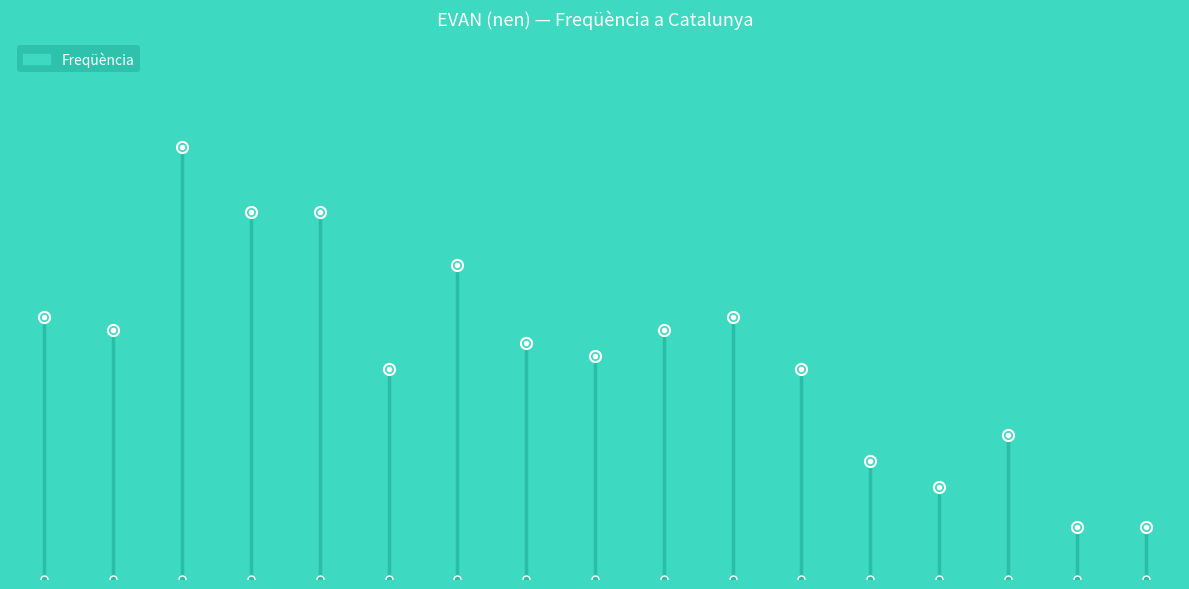

Is this an area chart (filled region under the line)?

No